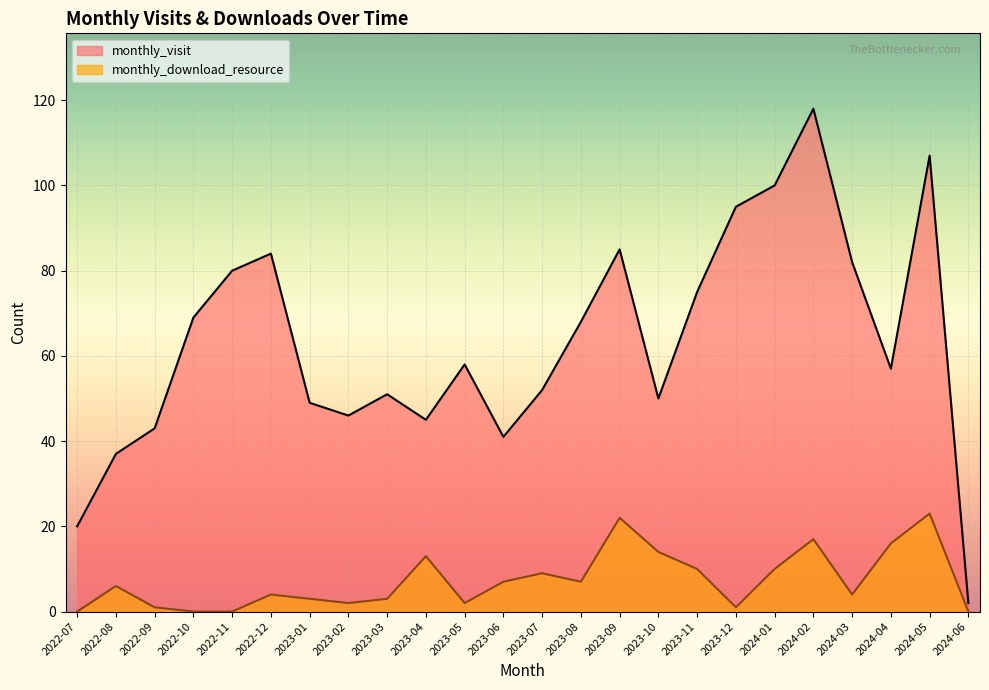

Reading left to right, extract all data points from this chart.

monthly_visit: 2022-07=20	2022-08=37	2022-09=43	2022-10=69	2022-11=80	2022-12=84	2023-01=49	2023-02=46	2023-03=51	2023-04=45	2023-05=58	2023-06=41	2023-07=52	2023-08=68	2023-09=85	2023-10=50	2023-11=75	2023-12=95	2024-01=100	2024-02=118	2024-03=82	2024-04=57	2024-05=107	2024-06=2
monthly_download_resource: 2022-07=0	2022-08=6	2022-09=1	2022-10=0	2022-11=0	2022-12=4	2023-01=3	2023-02=2	2023-03=3	2023-04=13	2023-05=2	2023-06=7	2023-07=9	2023-08=7	2023-09=22	2023-10=14	2023-11=10	2023-12=1	2024-01=10	2024-02=17	2024-03=4	2024-04=16	2024-05=23	2024-06=0